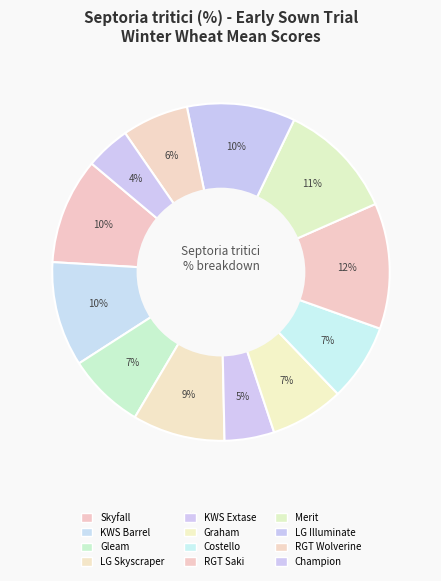

What percentage is the LG Skyscraper slice, to the nearest percent?

9%